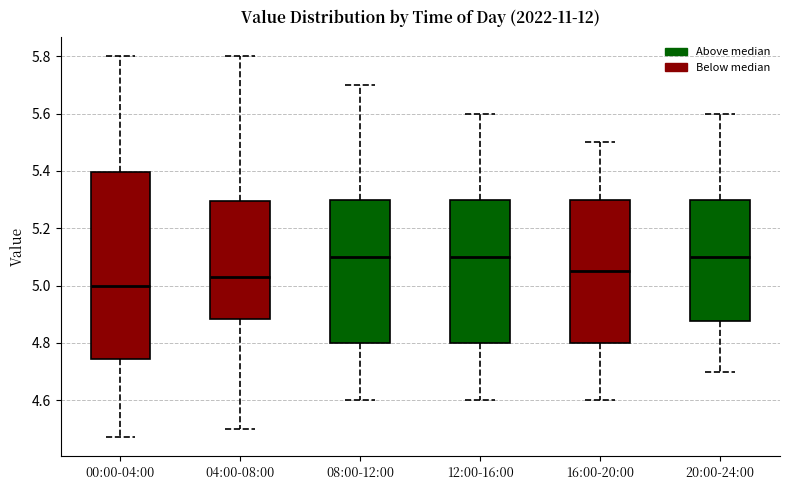

Reading left to right, transcribe this box plot: for each box, give where its median line is, the range the box spans, and where its two whiskers end, as read against the y-axis. The values are not printed on the chart, so give them approximately, as read against the axis.

00:00-04:00: median 5.00, box 4.74 to 5.40, whiskers 4.48 to 5.80
04:00-08:00: median 5.04, box 4.88 to 5.30, whiskers 4.50 to 5.80
08:00-12:00: median 5.10, box 4.80 to 5.30, whiskers 4.60 to 5.70
12:00-16:00: median 5.10, box 4.80 to 5.30, whiskers 4.60 to 5.60
16:00-20:00: median 5.06, box 4.80 to 5.30, whiskers 4.60 to 5.50
20:00-24:00: median 5.10, box 4.88 to 5.30, whiskers 4.70 to 5.60